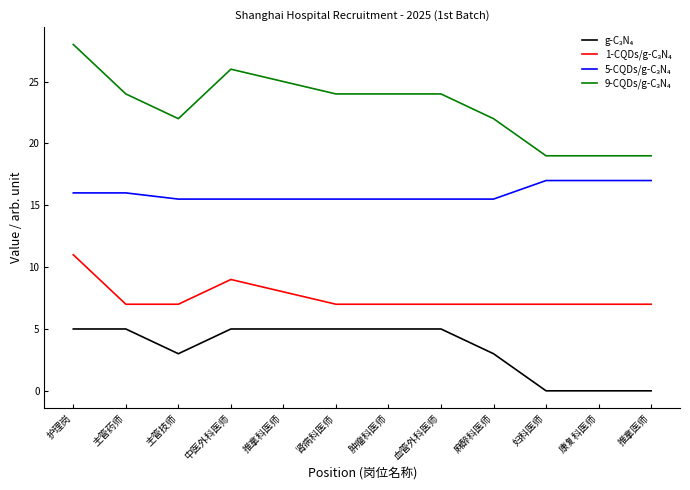

At which category is the sum across all series the highest?

护理岗